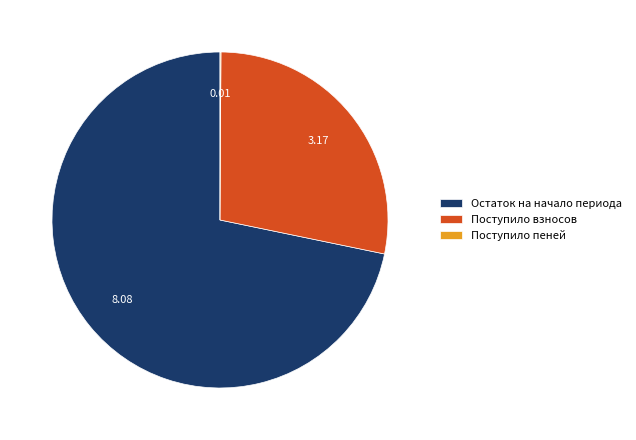

Does Остаток на начало периода account for over 50% of the chart?

Yes